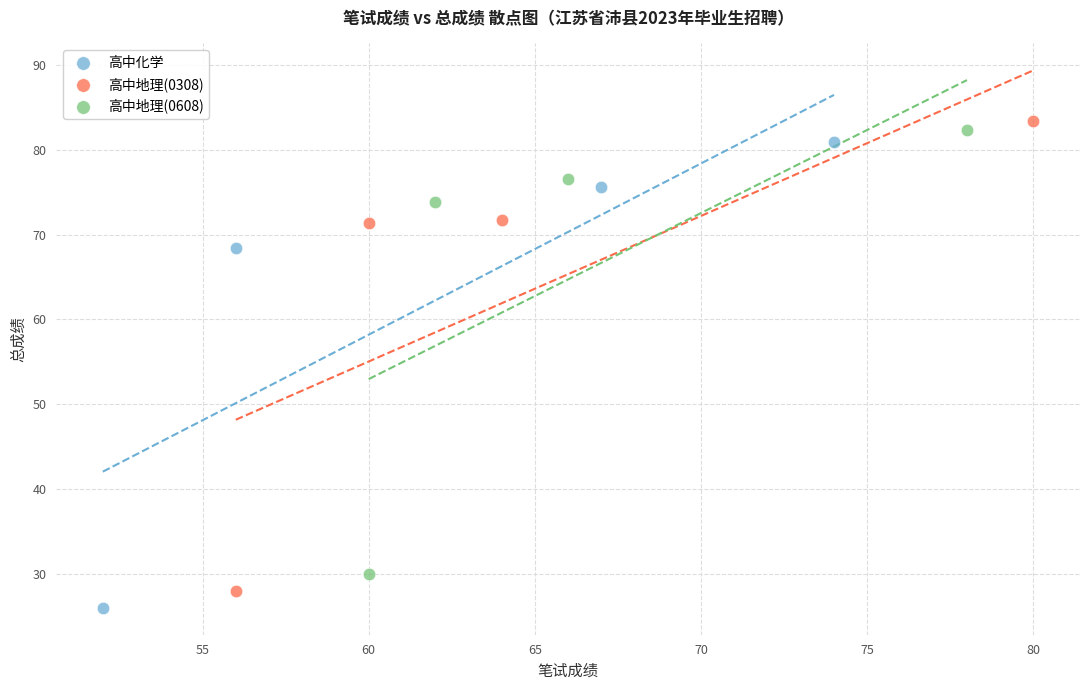

Which series has the widest spread of Y values?

高中地理(0308)